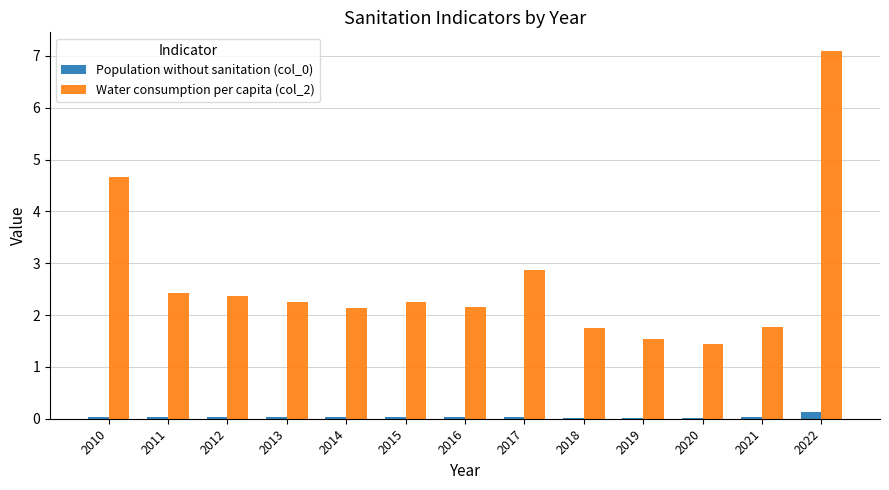

What is the spread (max minus min) of values at 2013?

2.2